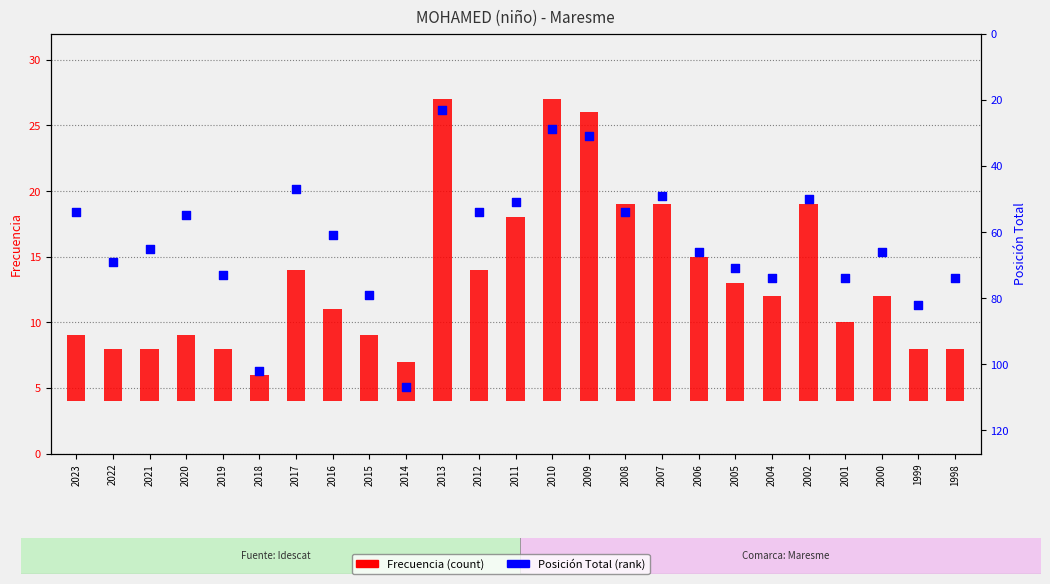

What are all the series names shown in the legend?

Frecuencia (count), Posición Total